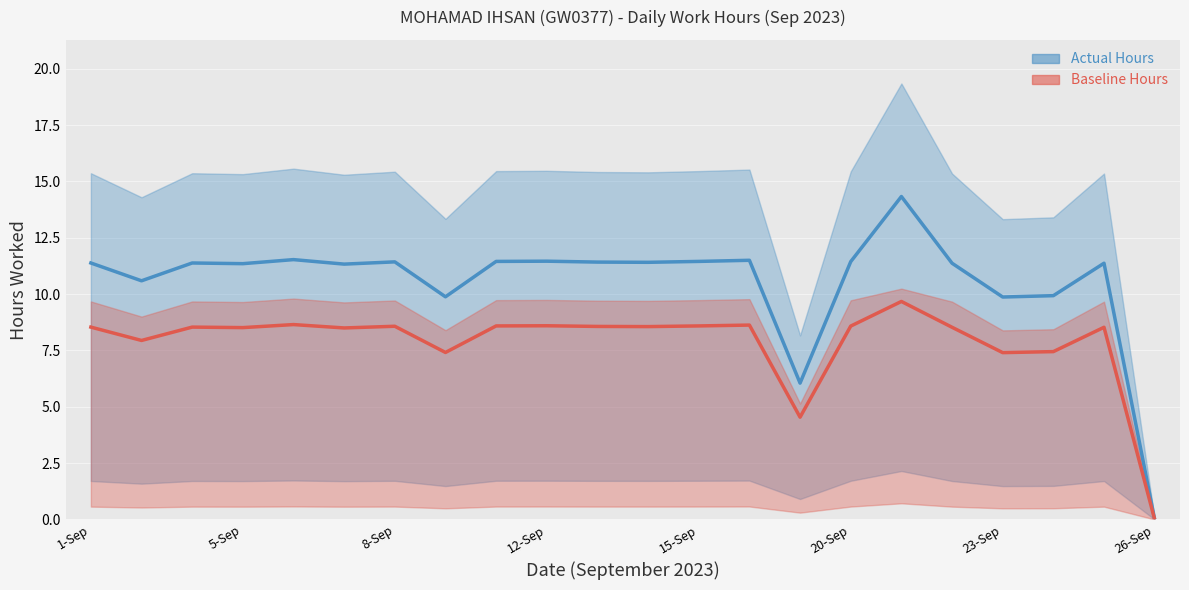

Rank the series at 19 from lowest to highest value.

Baseline Hours, Daily Hours (Actual)